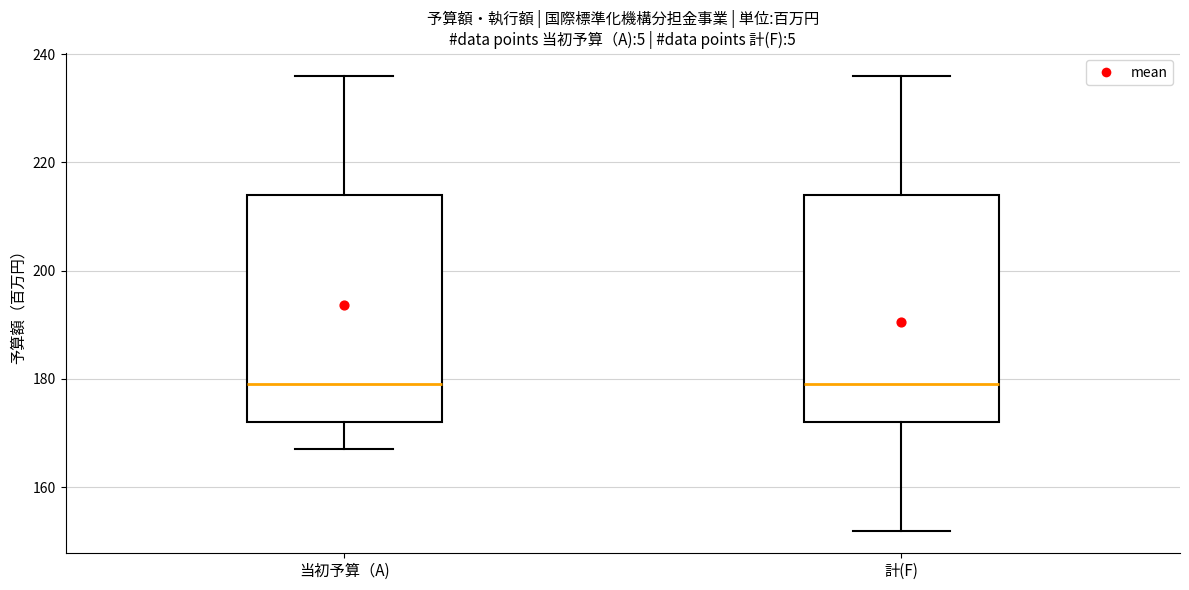

Reading left to right, read every box against the y-axis: the position of its median line, the range the box covers, and the ends of its whiskers. The values are not printed on the chart, so give them approximately, as read against the axis.

当初予算（A): median 180, box 172 to 214, whiskers 168 to 236
計(F): median 180, box 172 to 214, whiskers 152 to 236